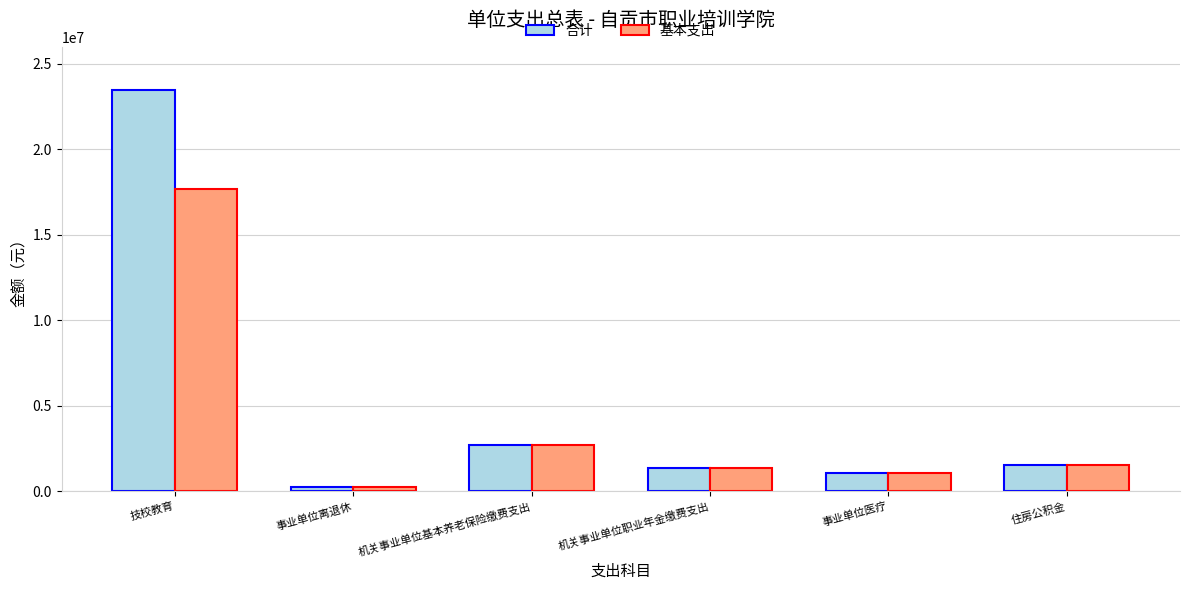

The value of 合计 at 机关事业单位职业年金缴费支出 is 1348187.5. True or false?

True